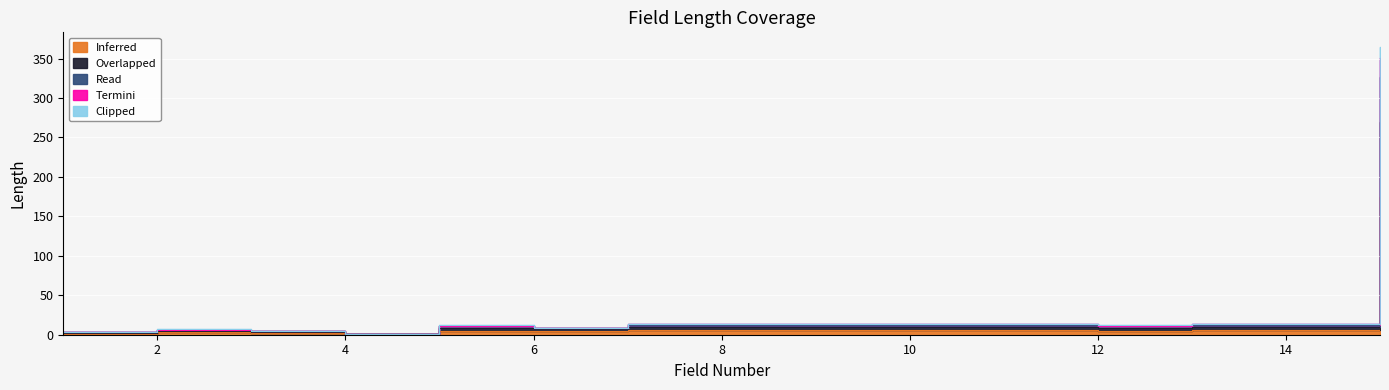

What are all the series names shown in the legend?

Inferred, Overlapped, Read, Termini, Clipped